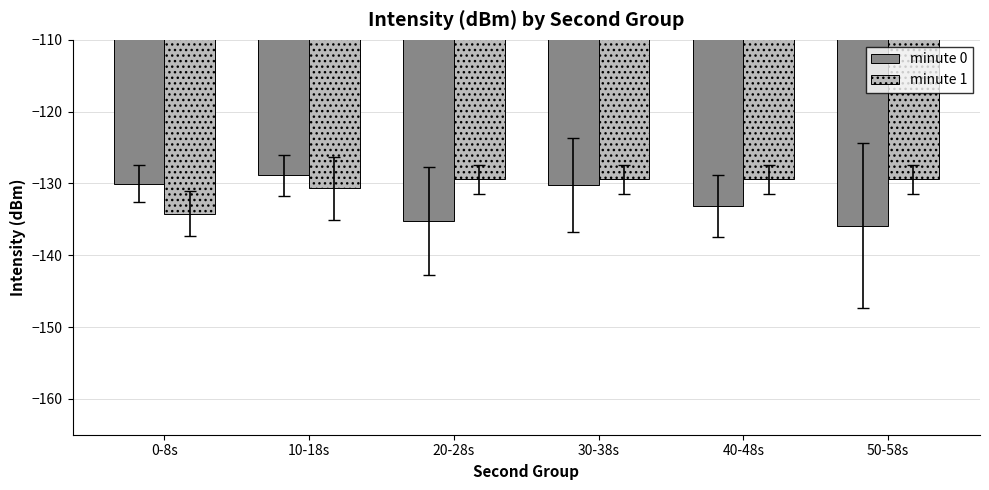

The value of minute 1 at 0-8s is -233.1. True or false?

False